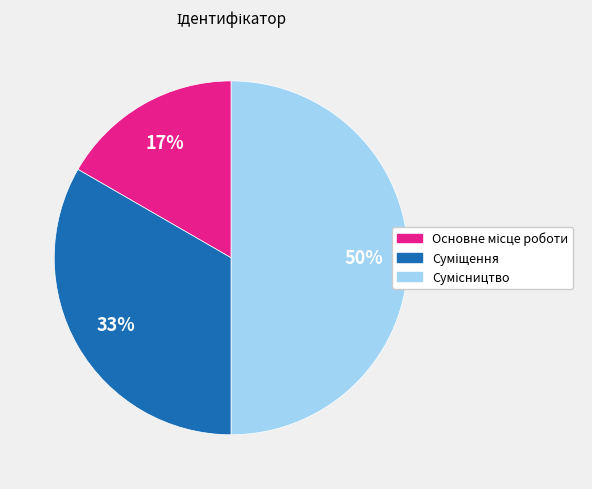

To the nearest percent, what is the average slice percentage?

33%